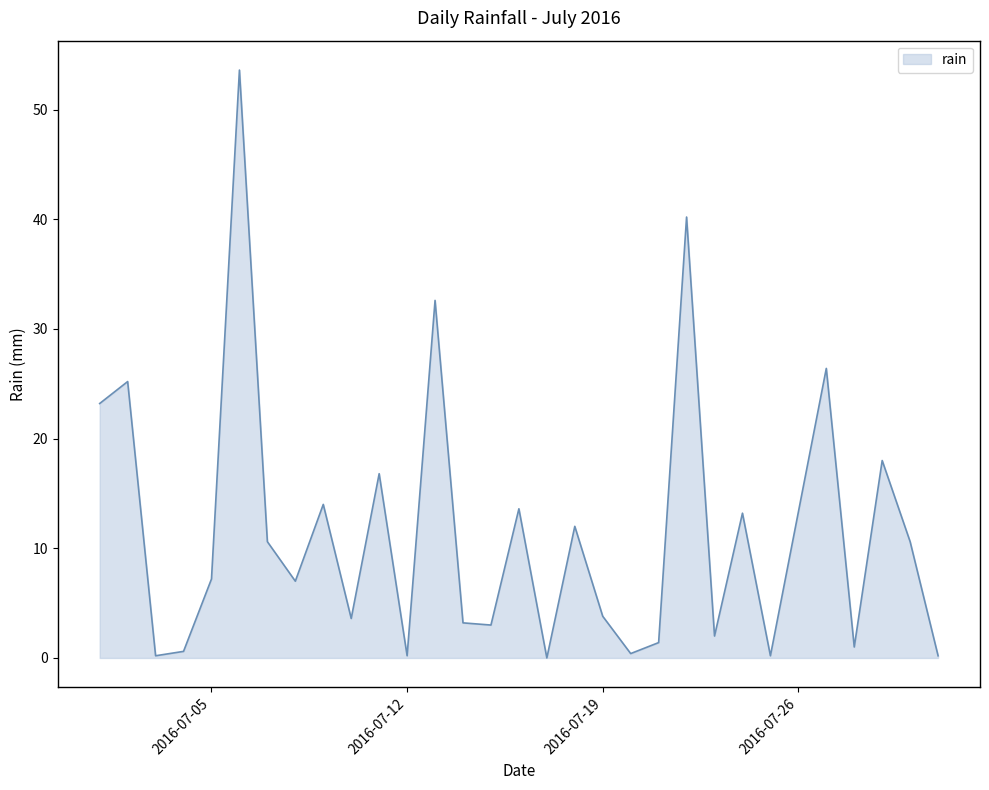

How many lines are shown in the chart?

1